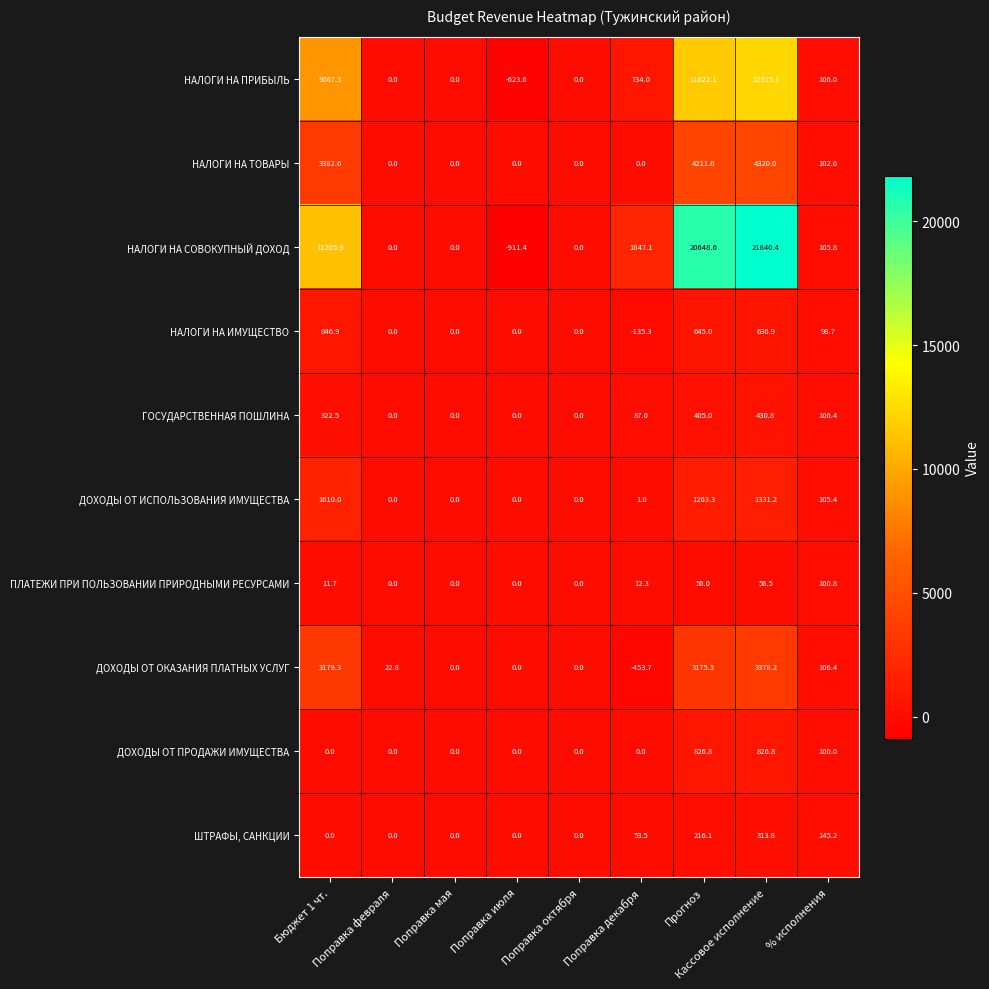

List the series in order of their peak value, lowest first.

ПЛАТЕЖИ ПРИ ПОЛЬЗОВАНИИ ПРИРОДНЫМИ РЕСУРСАМИ, ШТРАФЫ, САНКЦИИ, ГОСУДАРСТВЕННАЯ ПОШЛИНА, ДОХОДЫ ОТ ПРОДАЖИ ИМУЩЕСТВА, НАЛОГИ НА ИМУЩЕСТВО, ДОХОДЫ ОТ ИСПОЛЬЗОВАНИЯ ИМУЩЕСТВА, ДОХОДЫ ОТ ОКАЗАНИЯ ПЛАТНЫХ УСЛУГ, НАЛОГИ НА ТОВАРЫ, НАЛОГИ НА ПРИБЫЛЬ, НАЛОГИ НА СОВОКУПНЫЙ ДОХОД